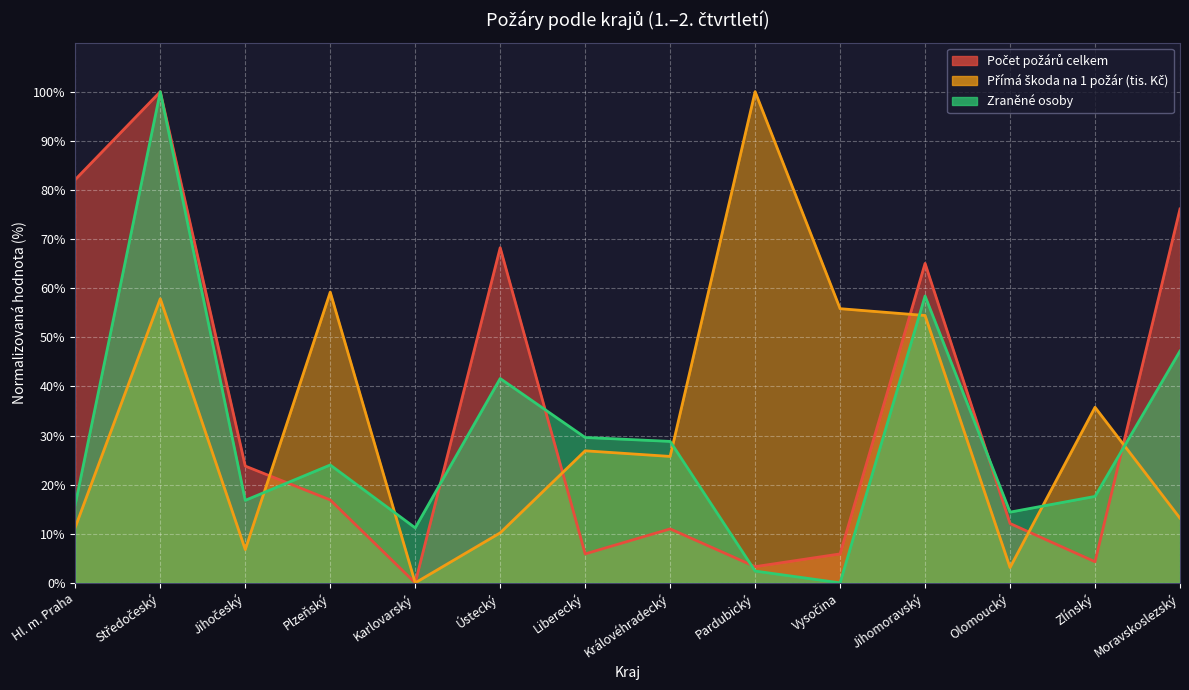

What position from the left is Jihomoravský?

11